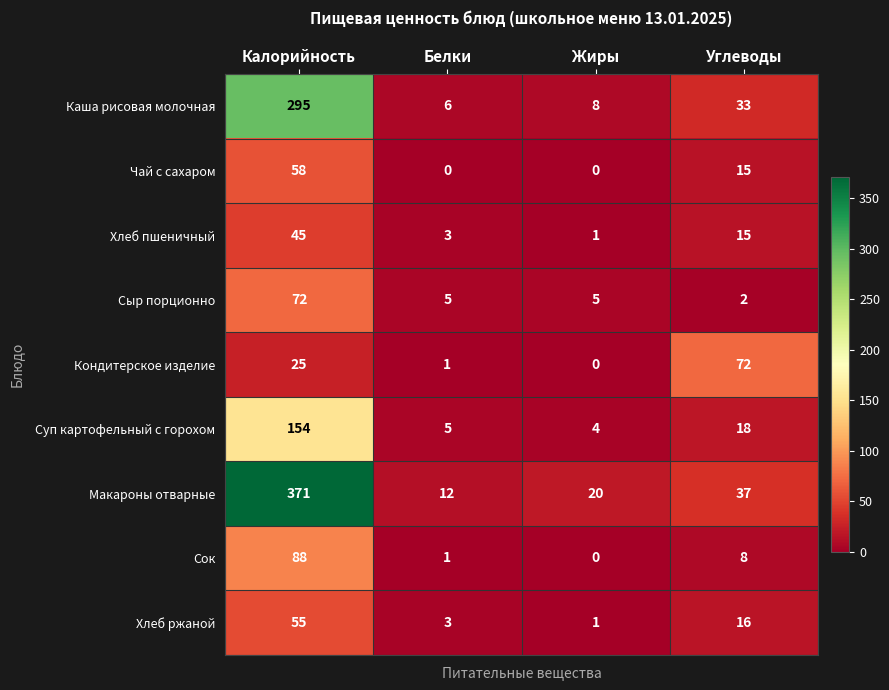

At which category is the sum across all series the highest?

Калорийность